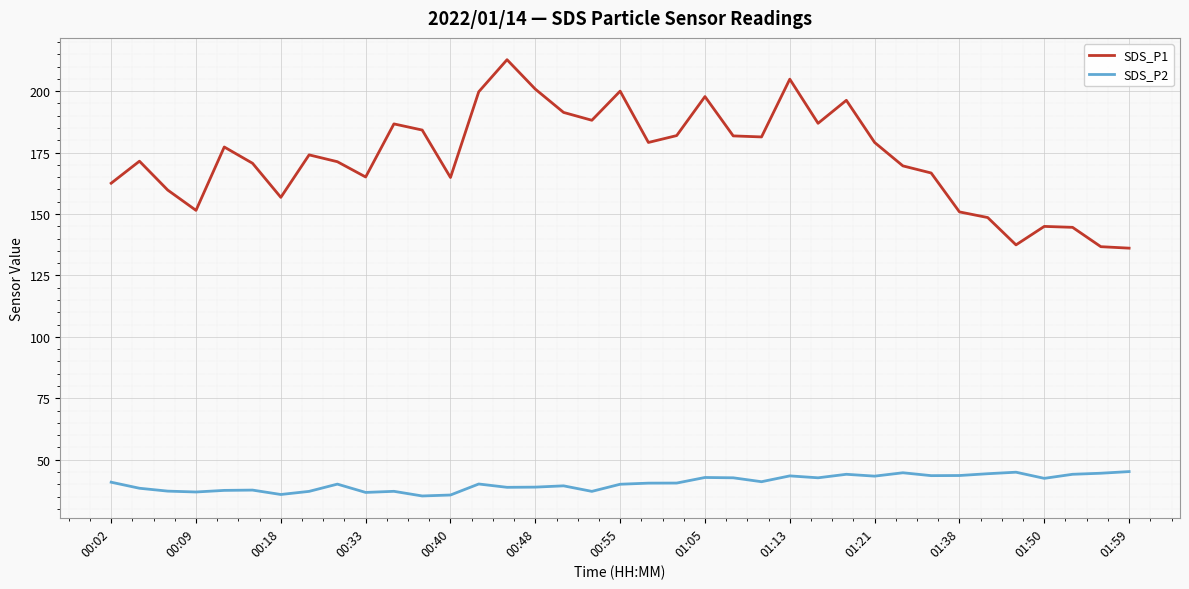

What is the difference between the maximum and minimum values in the SDS_P1 series?

76.7